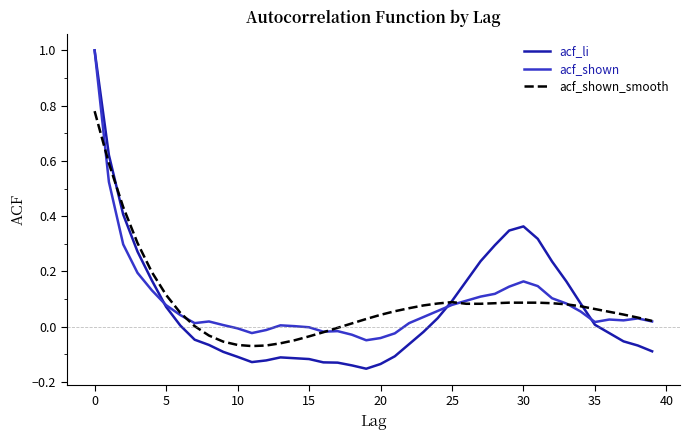

What is the highest value of the acf_shown series?

1.0